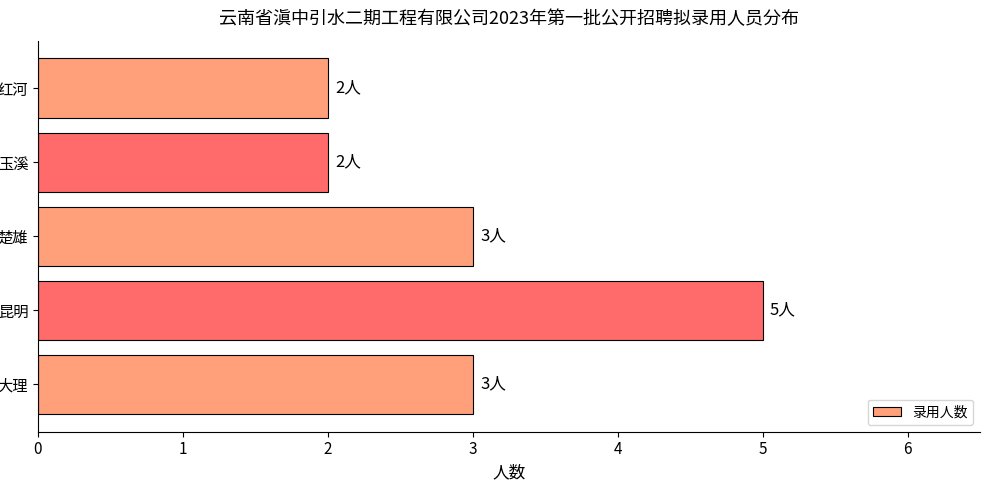

Which category has the highest value across all series?

昆明